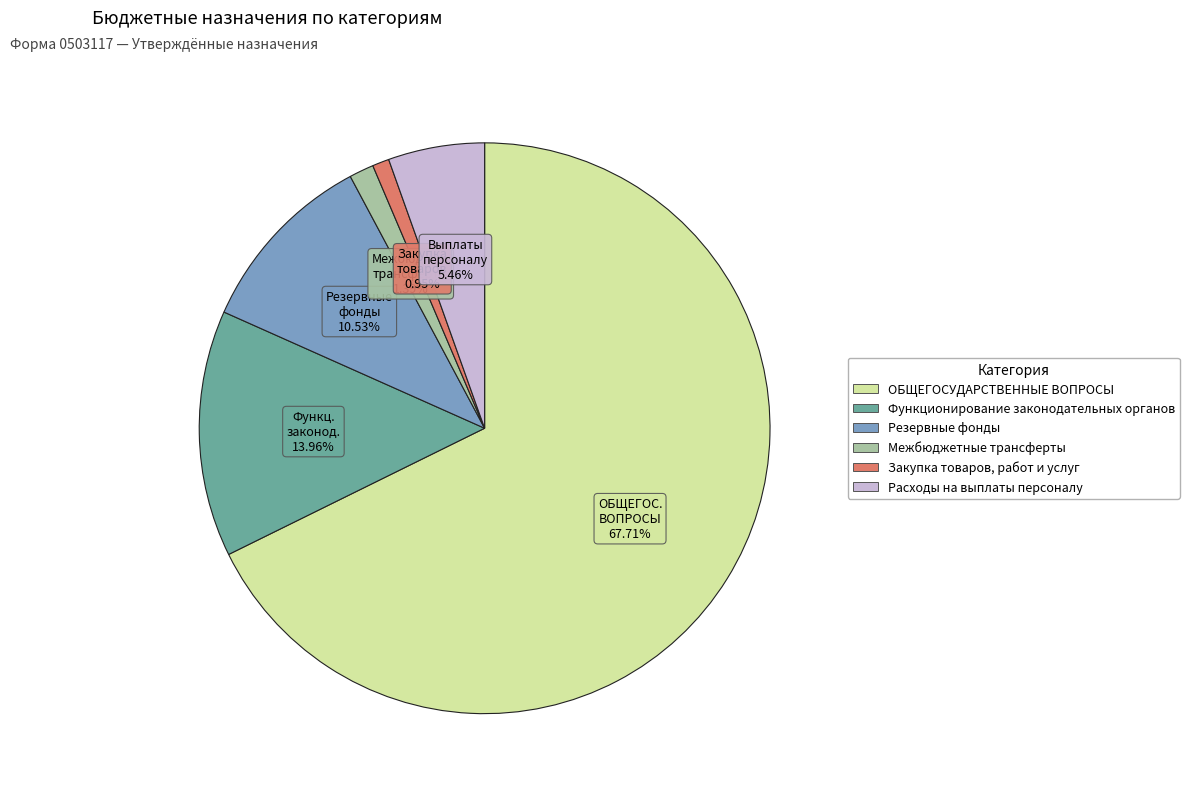

What percentage is the Расходы на выплаты персоналу slice, to the nearest percent?

5%